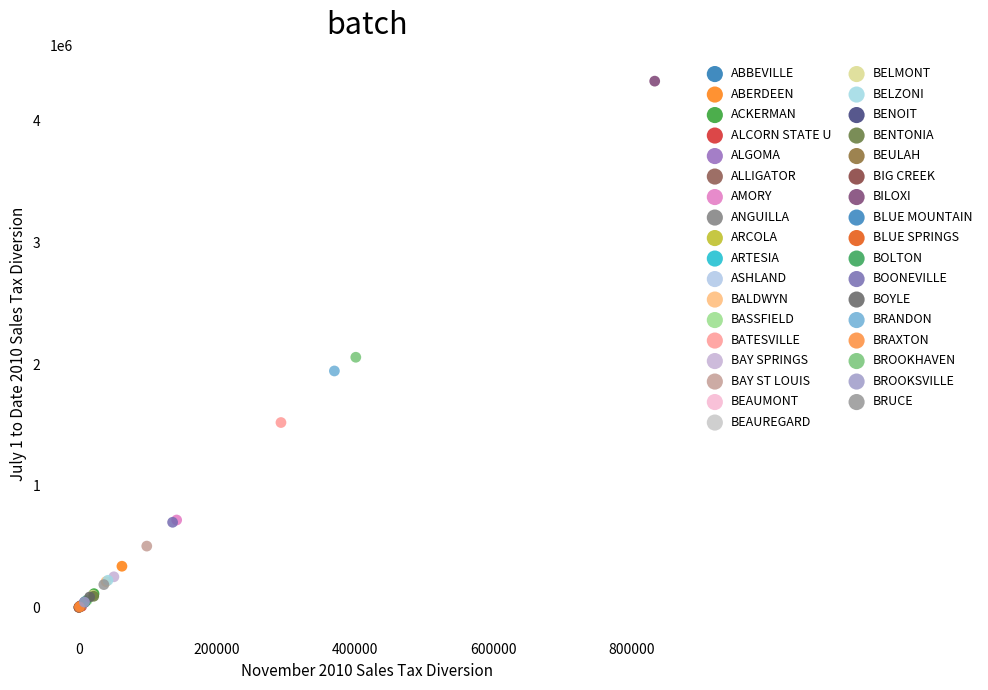

What are all the series names shown in the legend?

ABBEVILLE, ABERDEEN, ACKERMAN, ALCORN STATE U, ALGOMA, ALLIGATOR, AMORY, ANGUILLA, ARCOLA, ARTESIA, ASHLAND, BALDWYN, BASSFIELD, BATESVILLE, BAY SPRINGS, BAY ST LOUIS, BEAUMONT, BEAUREGARD, BELMONT, BELZONI, BENOIT, BENTONIA, BEULAH, BIG CREEK, BILOXI, BLUE MOUNTAIN, BLUE SPRINGS, BOLTON, BOONEVILLE, BOYLE, BRANDON, BRAXTON, BROOKHAVEN, BROOKSVILLE, BRUCE